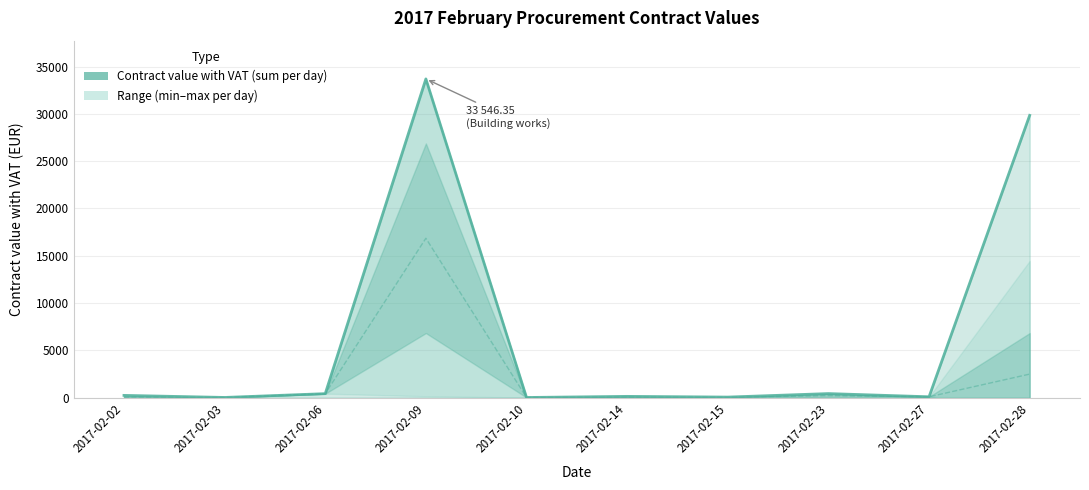

Approximately how many times larger is the value at 2017-02-15 compared to 2017-02-03?

3.2